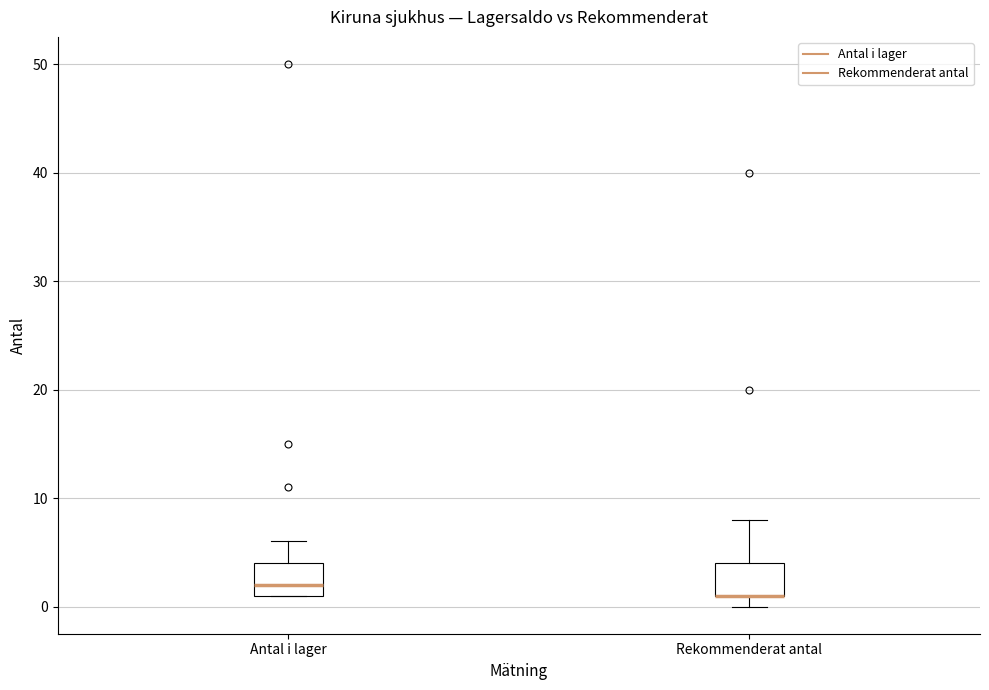

Reading left to right, read every box against the y-axis: the position of its median line, the range the box covers, and the ends of its whiskers. The values are not printed on the chart, so give them approximately, as read against the axis.

Antal i lager: median 2, box 1 to 4, whiskers 1 to 6
Rekommenderat antal: median 1 (drawn on the box's lower edge), box 1 to 4, whiskers 0 to 8